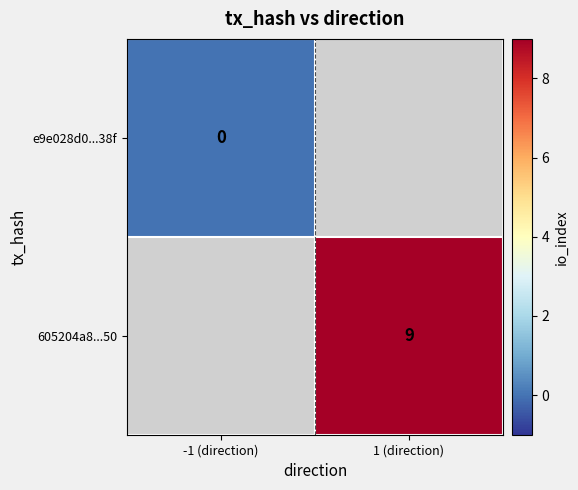

True or false: 605204a8...50 has a value of 12 at 1 (direction).

False